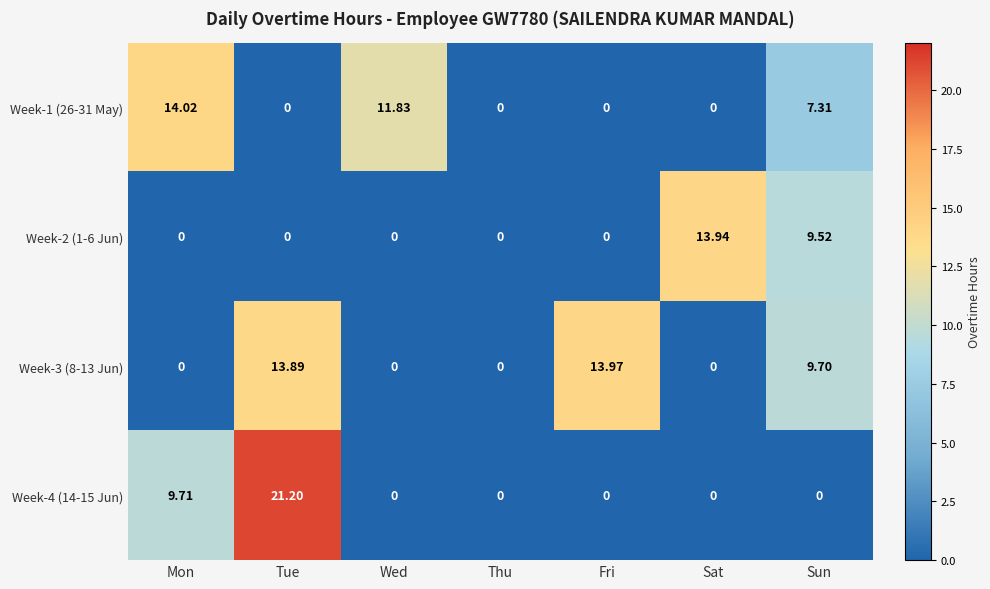

How many values in the Week-1 (26-31 May) series exceed 0?

3